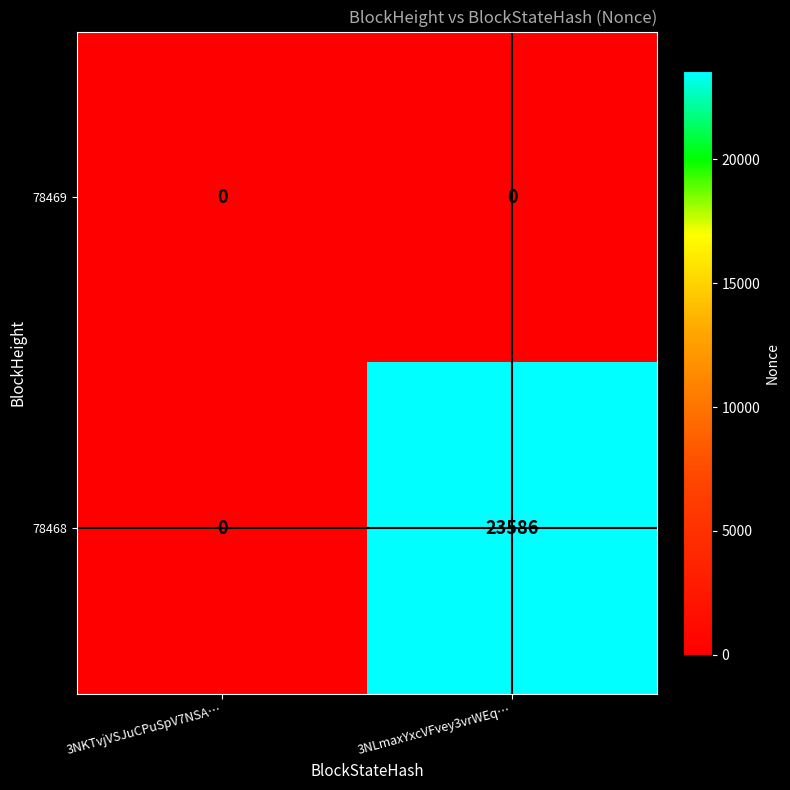

At how many categories does at least one series exceed 3055?

1